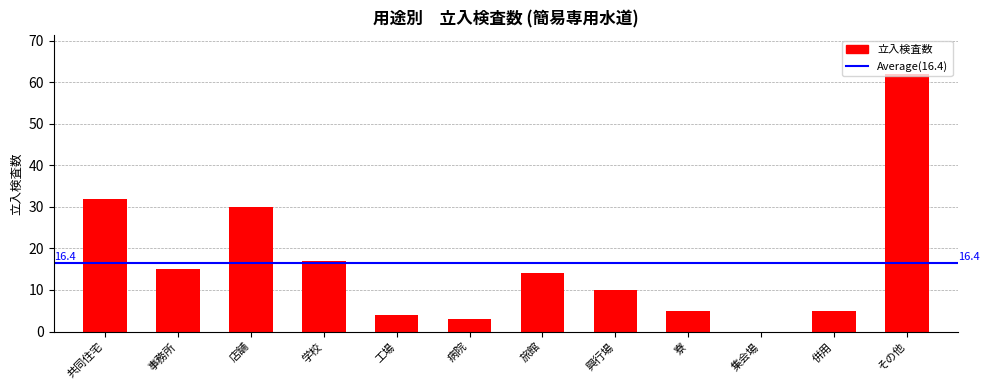

Approximately how many times larger is the value at その他 compared to 興行場?

6.2